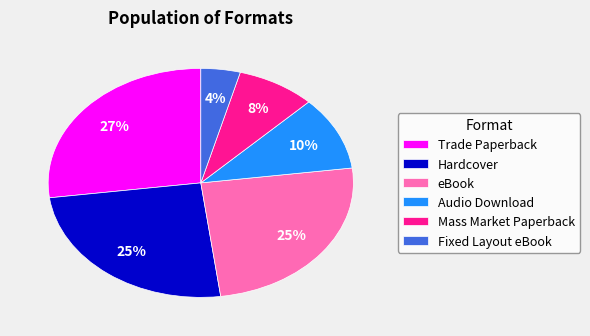

To the nearest percent, what is the average slice percentage?

17%